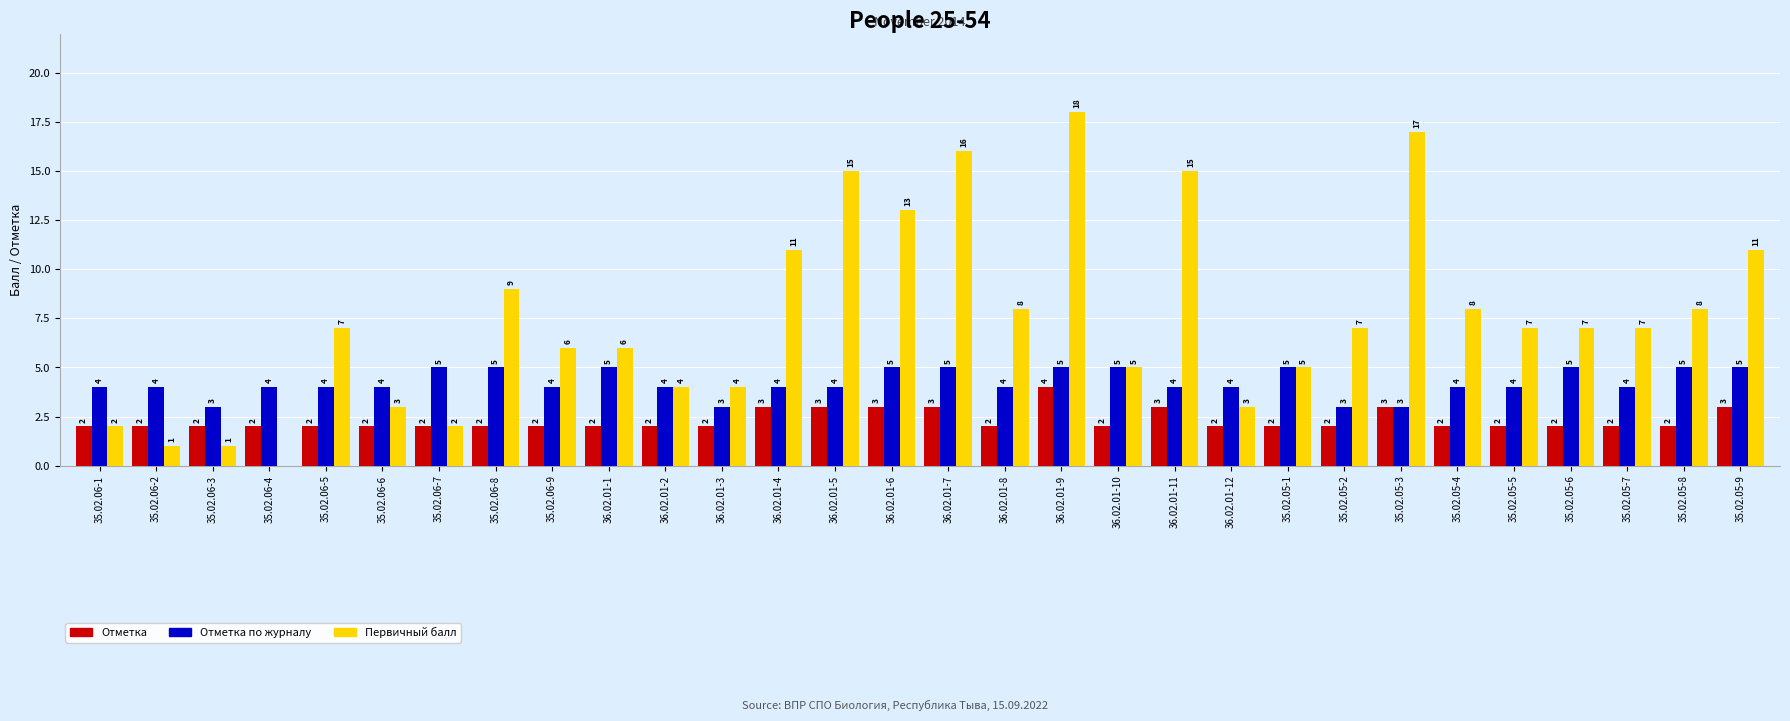

What is the total value across all series at 35.02.05-9?

19